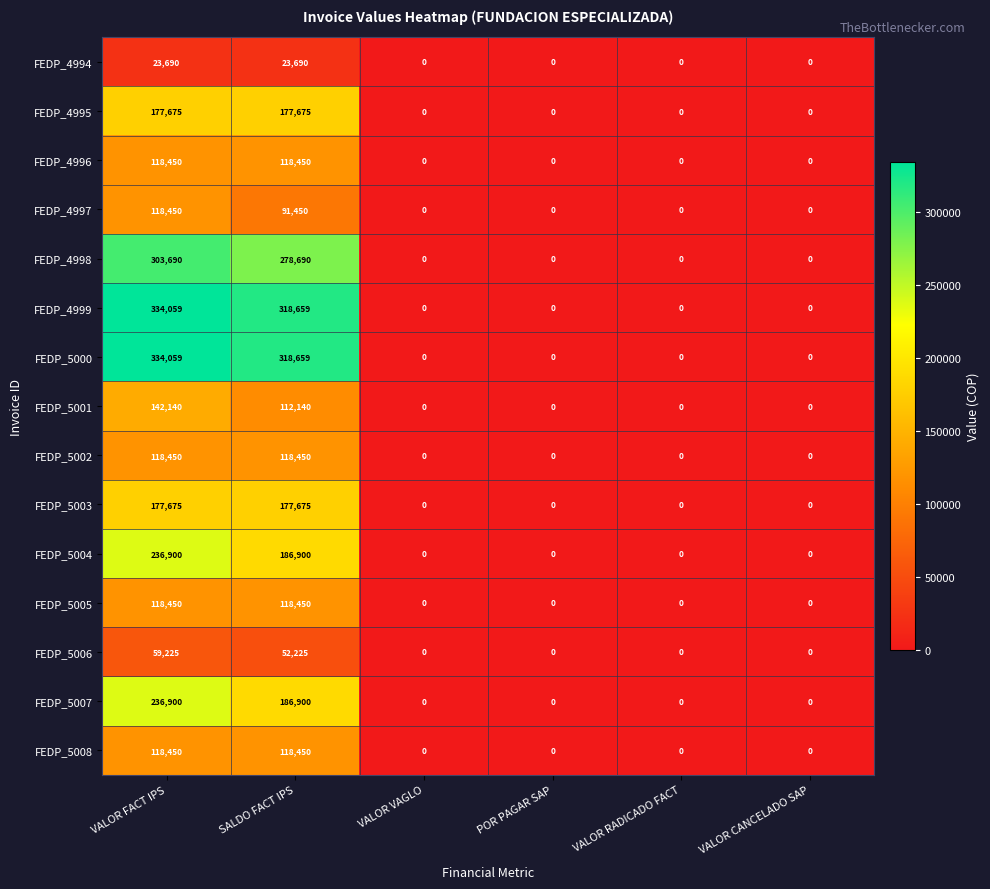

How many categories are shown in the chart?

6